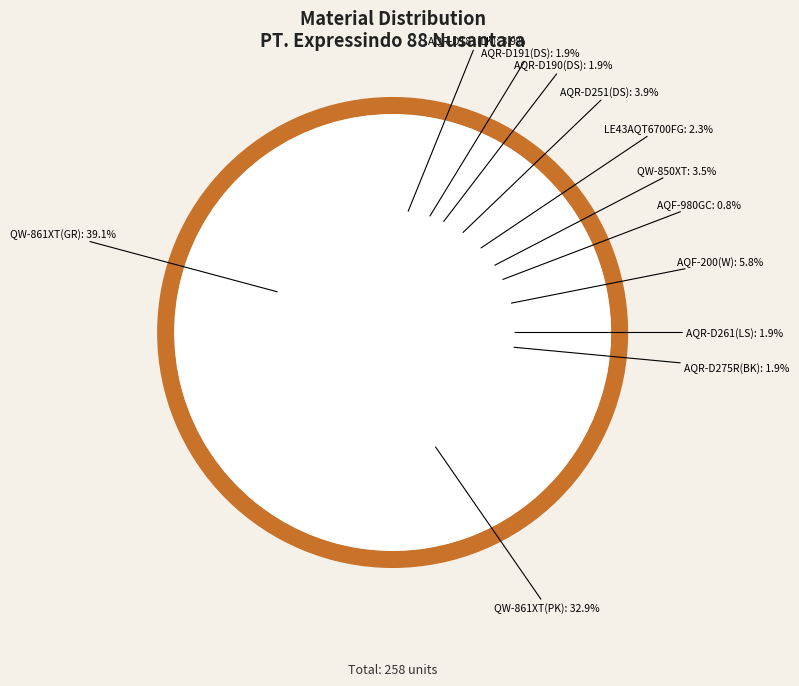

To the nearest percent, what percentage of the pie is LE43AQT6700FG?

2%